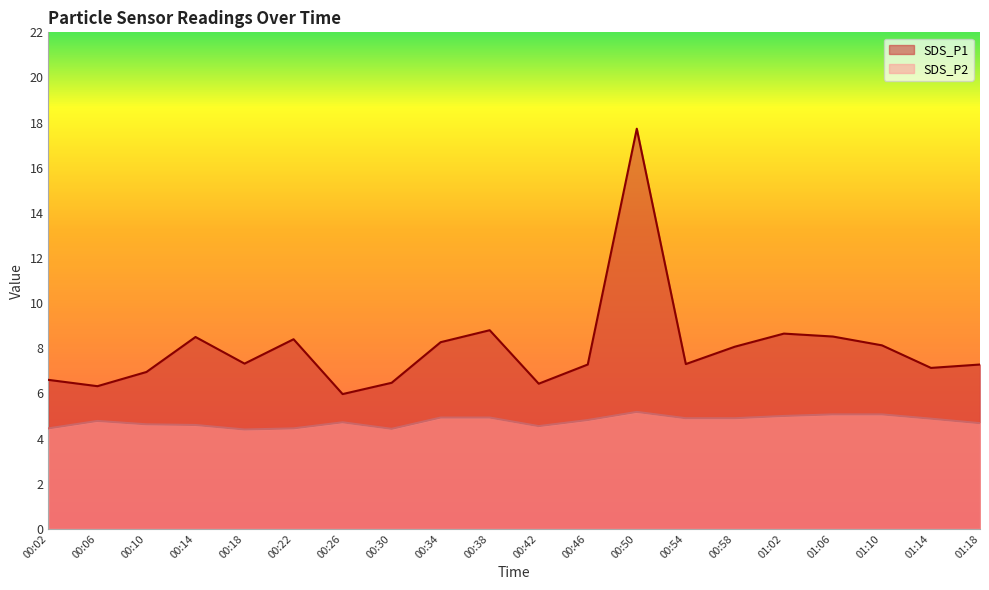

The SDS_P1 series shows 6.5 at 00:30. True or false?

True